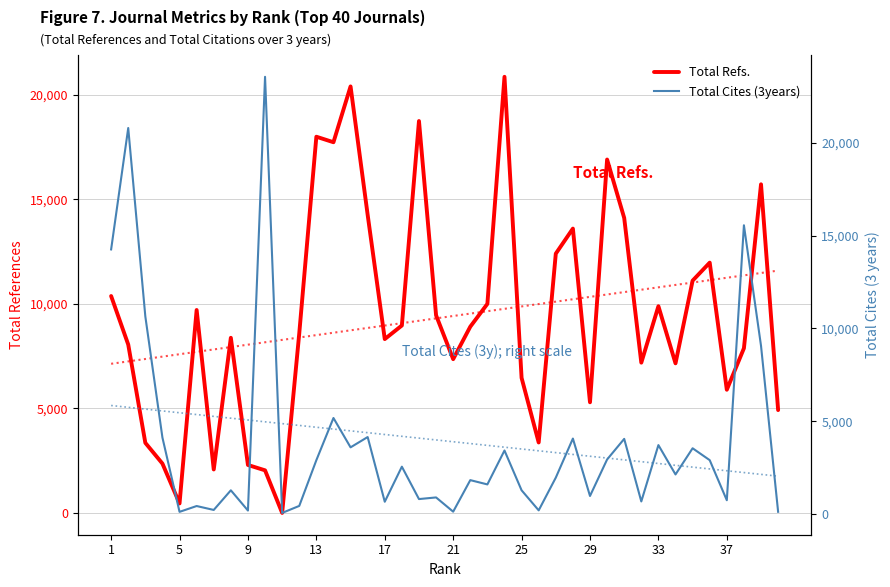

In Total Refs., how many points are higher than both neighbors (excluding endpoints)?

11